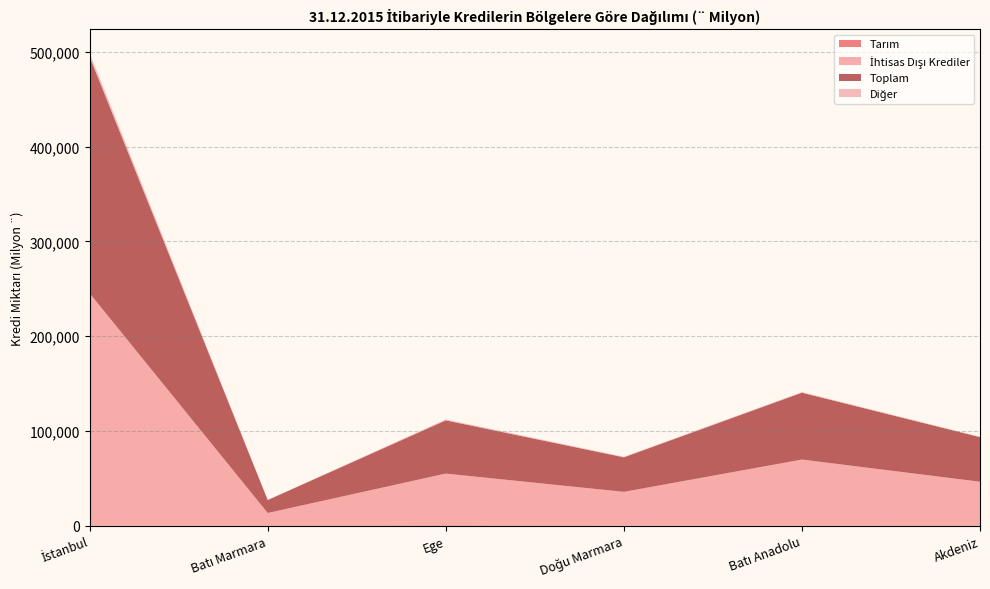

What is the total value across all series at Akdeniz?

93984.4